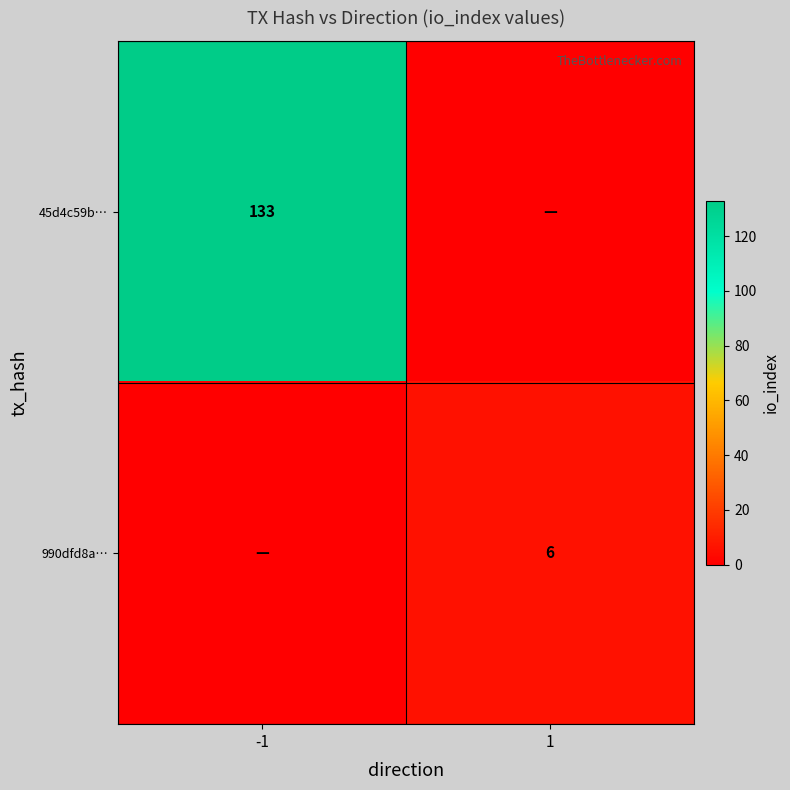

True or false: 45d4c59b… has a value of 133 at -1.

True